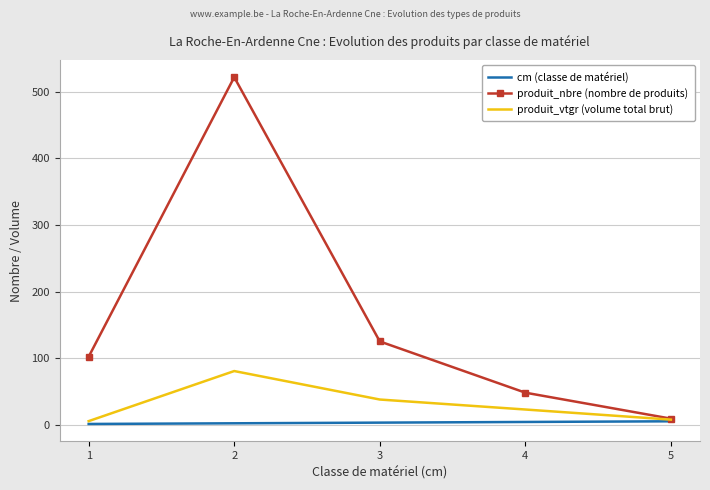

Which series changed the most between 2 and 5?

produit_nbre (nombre de produits)